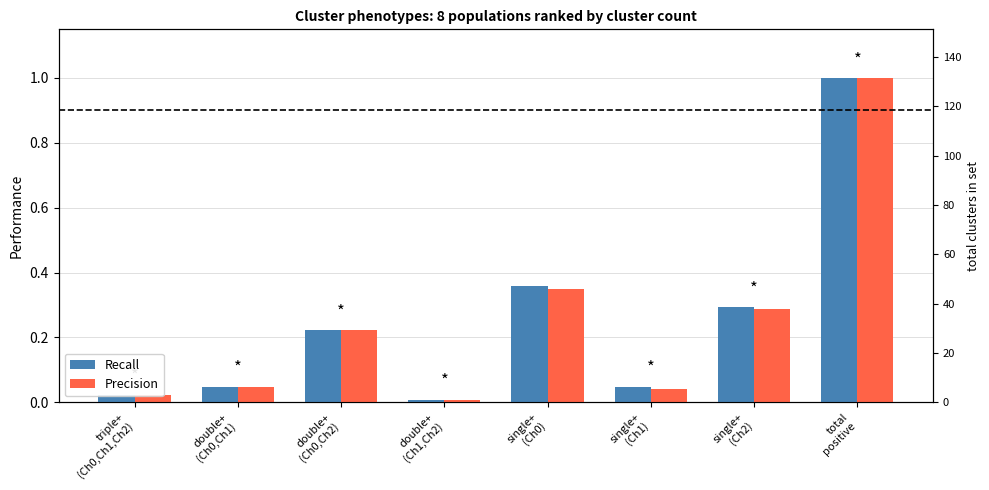

What is the sum of all Precision values?

2.0